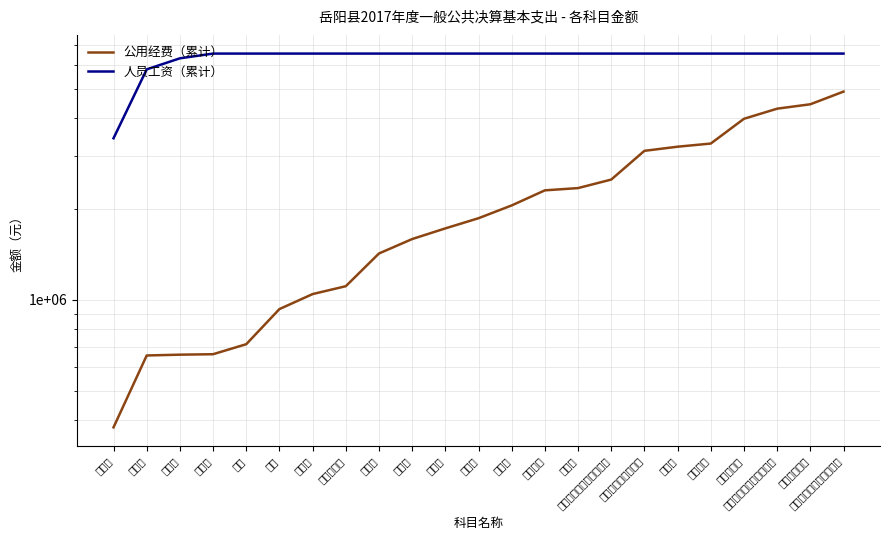

Is this an area chart (filled region under the line)?

No